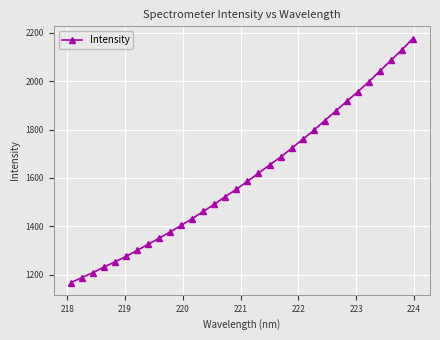

What is the value of the 28th point from the left?

1997.6